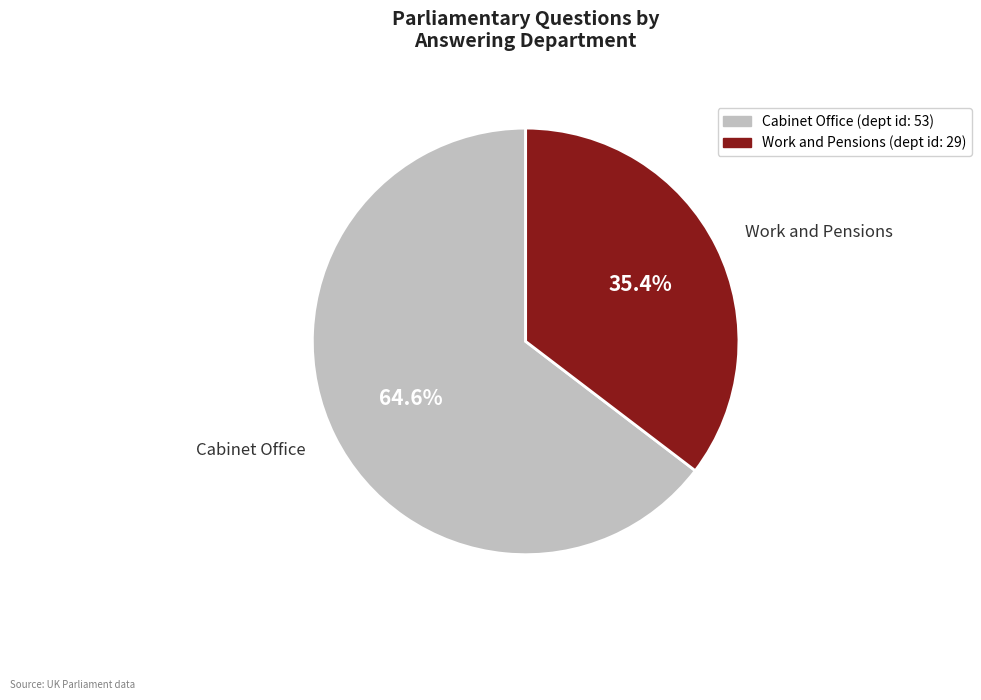

What portion of the pie excludes Cabinet Office?

35.4%